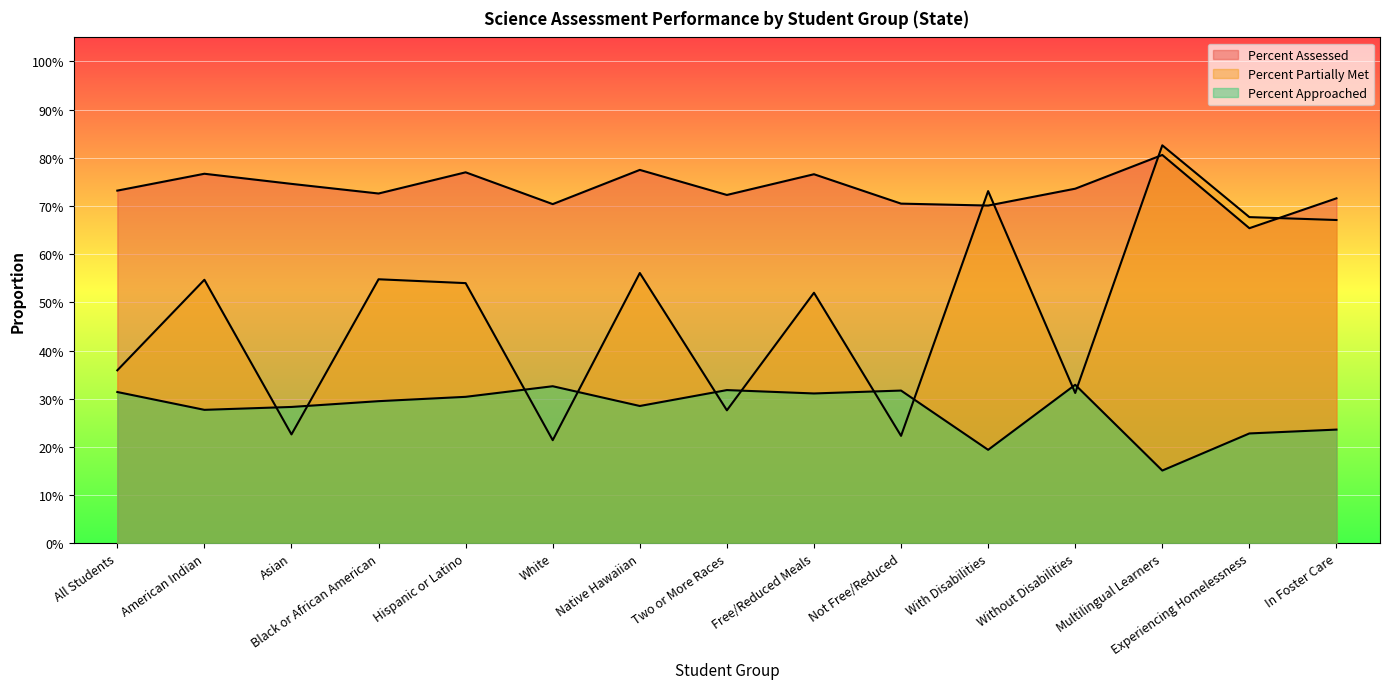

What value does the Percent Approached series have at All Students?

0.3